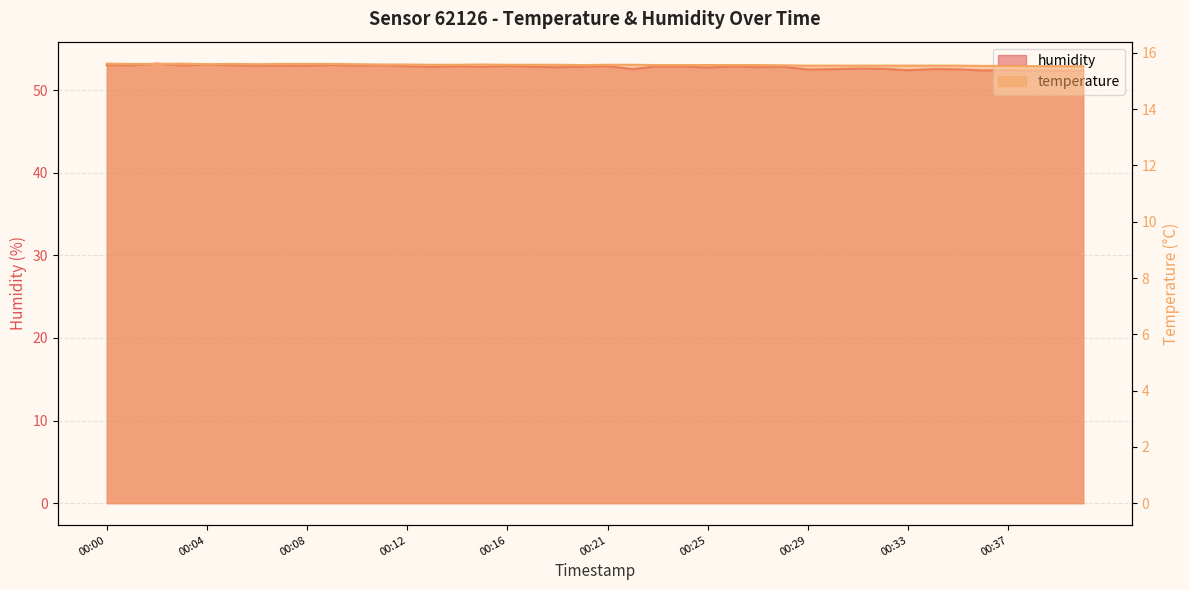

Reading right to left, extract all data points from this chart.

temperature: 15.5	15.5	15.5	15.5	15.5	15.6	15.6	15.6	15.6	15.6	15.6	15.6	15.6	15.6	15.6	15.6	15.6	15.6	15.6	15.6	15.6	15.6	15.6	15.6	15.6	15.6	15.6	15.6	15.6	15.6	15.6	15.6	15.6	15.6	15.6	15.6	15.6	15.6	15.6	15.6
humidity: 52.4	52.4	52.4	52.4	52.4	52.5	52.5	52.4	52.6	52.6	52.5	52.5	52.8	52.8	52.9	52.7	52.9	52.9	52.5	52.9	52.8	52.8	52.8	52.9	52.8	52.9	52.8	52.9	53.0	53.0	53.0	53.0	53.0	53.0	53.0	53.1	53.0	53.2	53.0	53.0